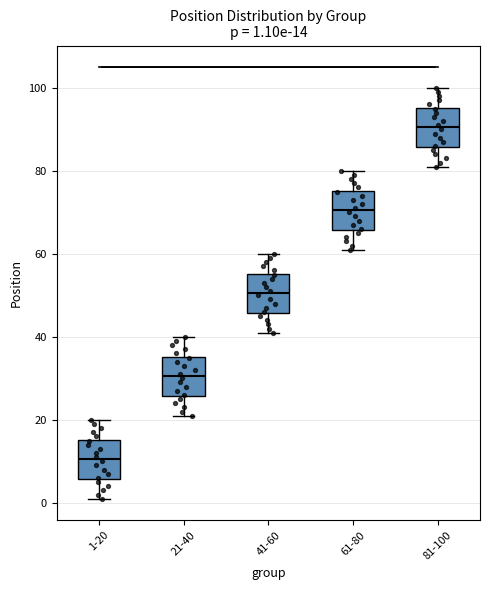

Which box has the lowest median line?

1-20